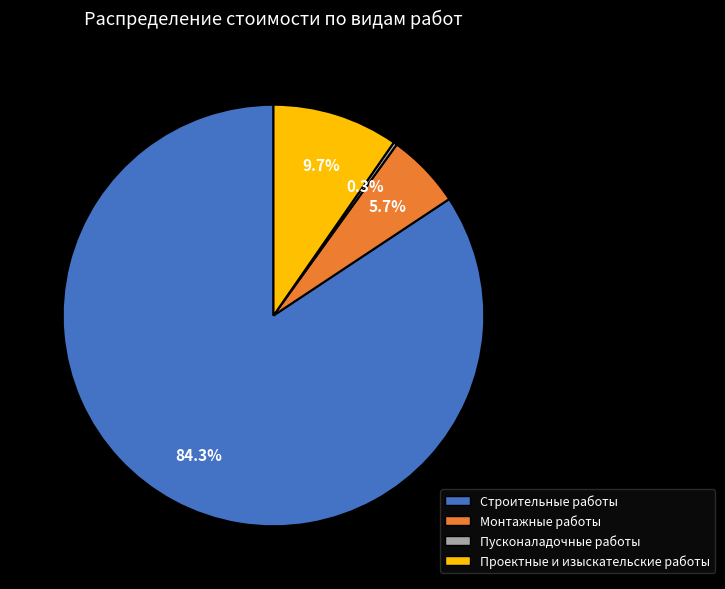

To the nearest percent, what is the difference between the largest and smallest slice percentages?

84%